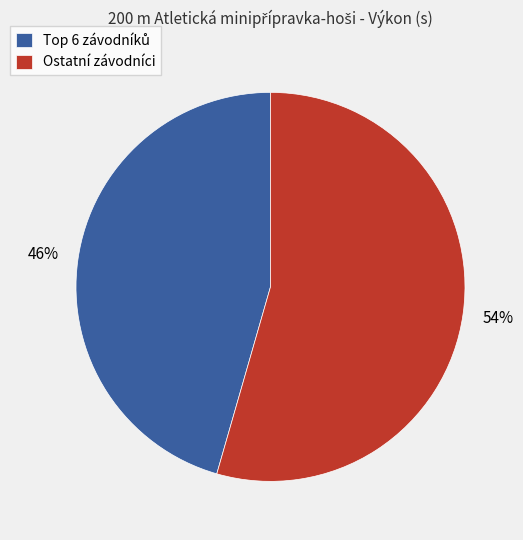

Is Ostatní závodníci the majority of the pie?

Yes